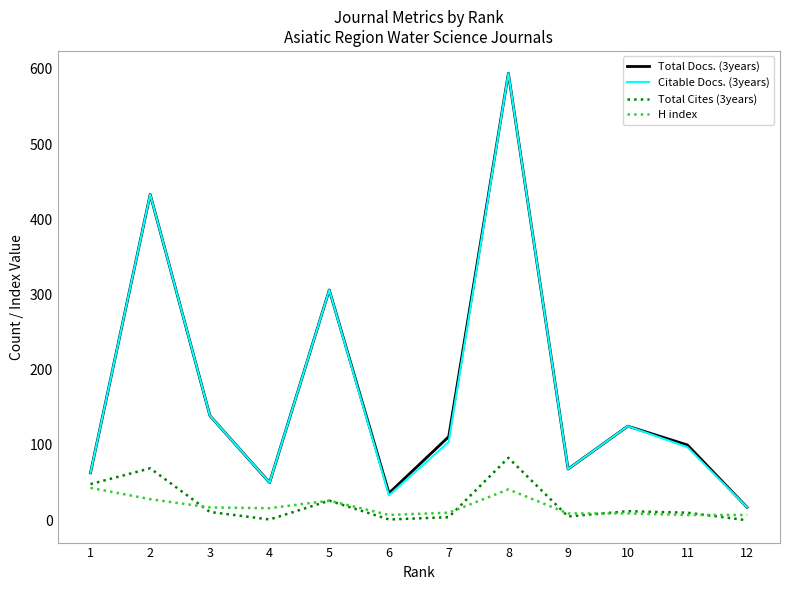

What is the maximum value shown in the chart?

594